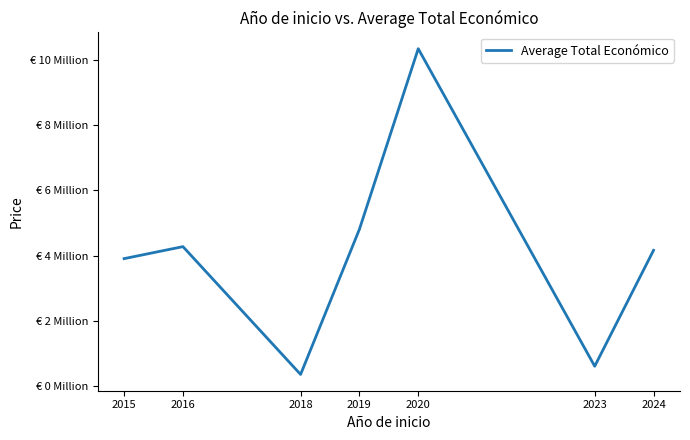

How many interior local valleys (lower than both neighbors) does the data have?

2